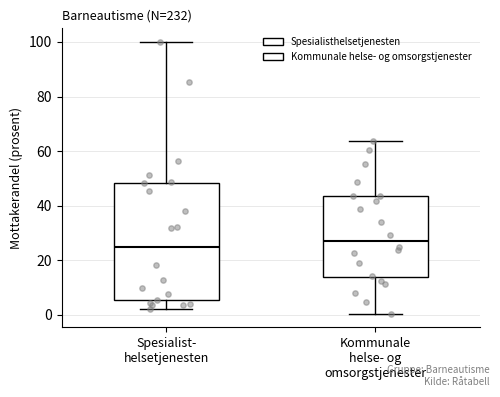

Comparing the boxes themselves (not the whiskers), which one is the tallest?

Spesialist- helsetjenesten